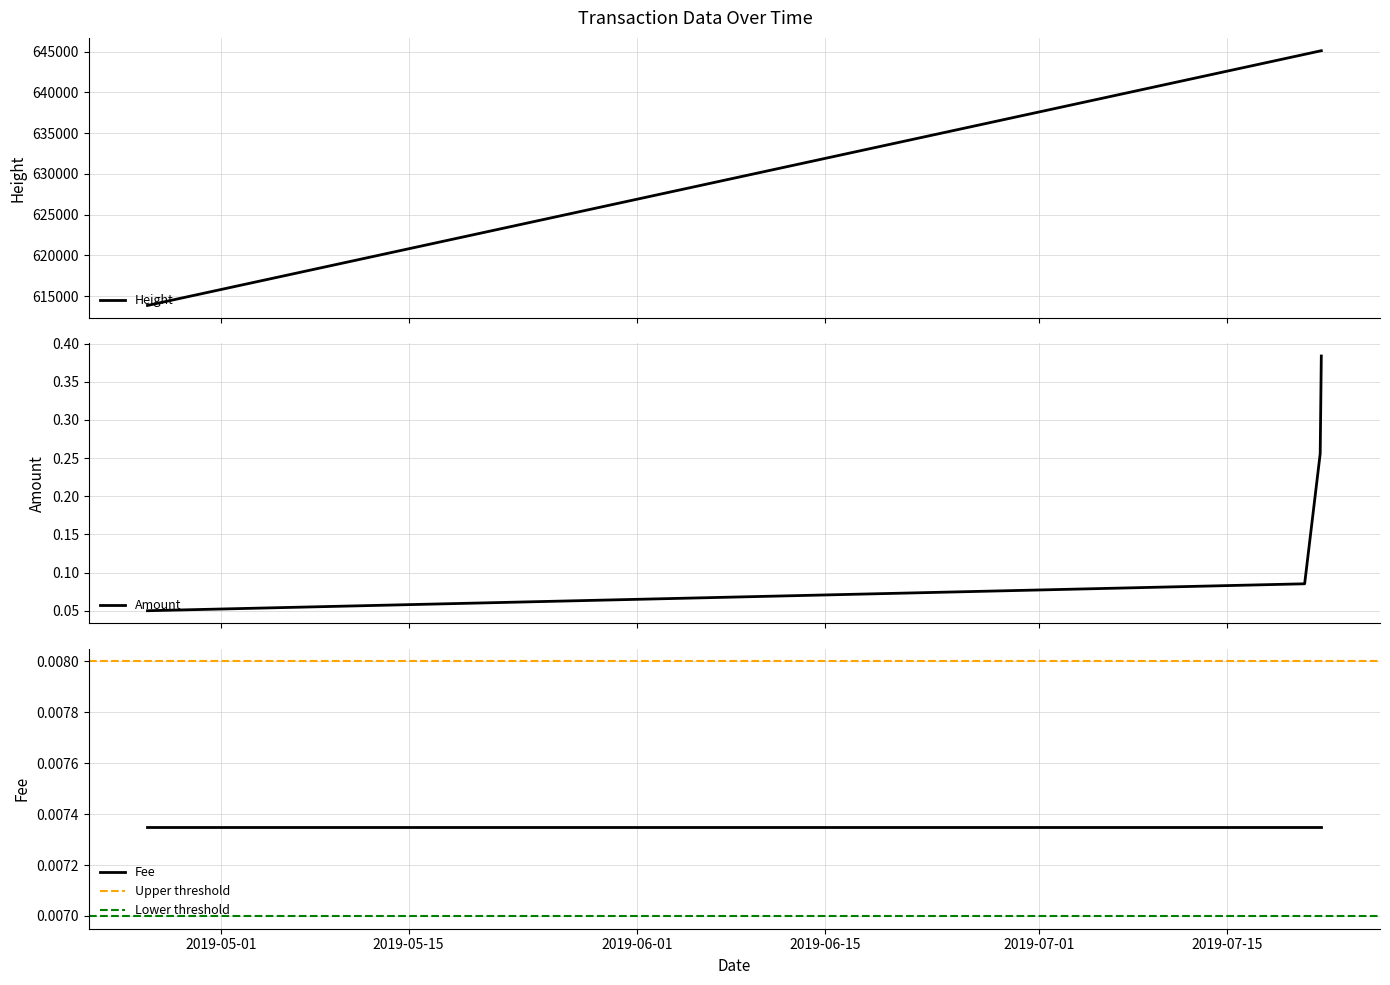

At which category is the sum across all series the highest?

2019-07-21 23:54:55